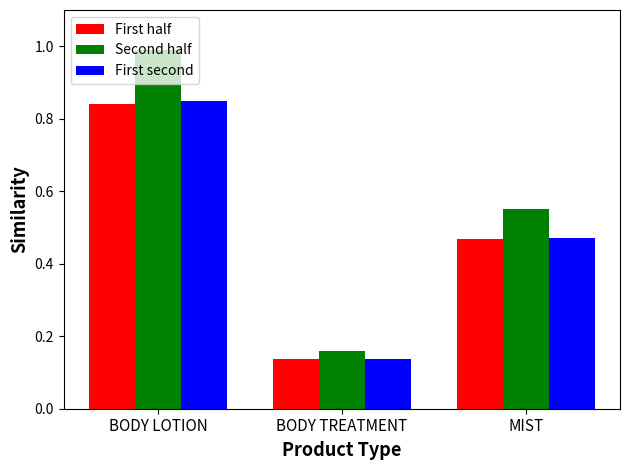

Which series has the largest range (max minus min)?

Second half